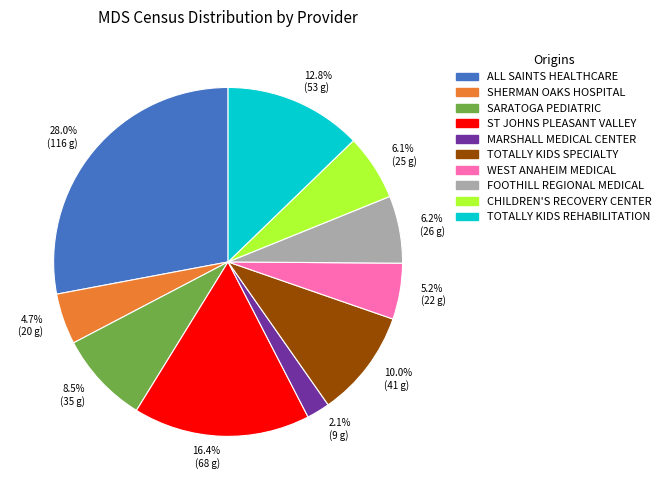

Which category has the biggest portion of the pie?

28.0% (116 g)